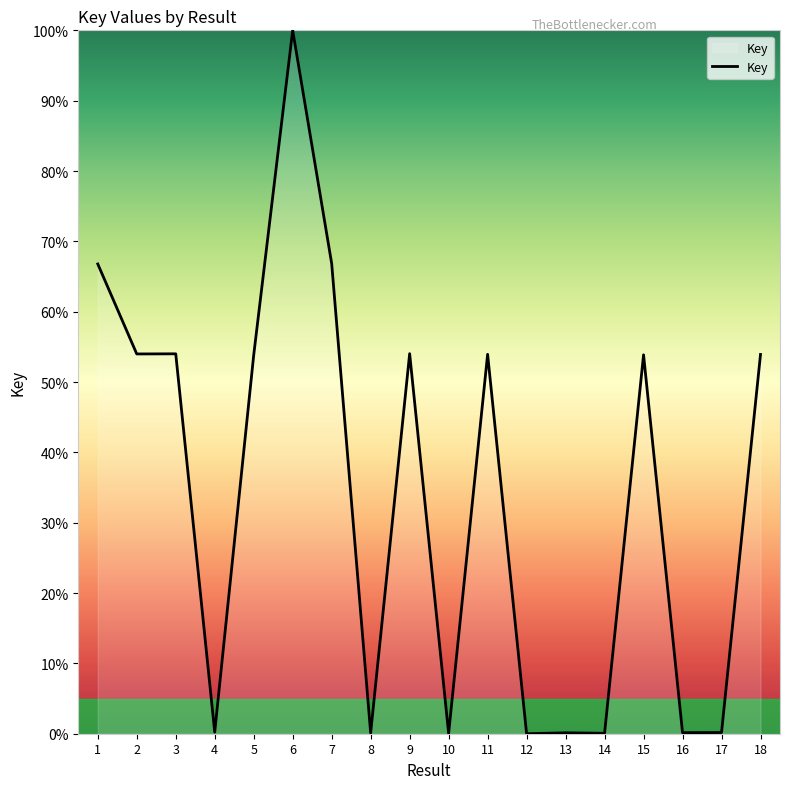

What is the ratio of the value at 1 to the value at 9?

1.2